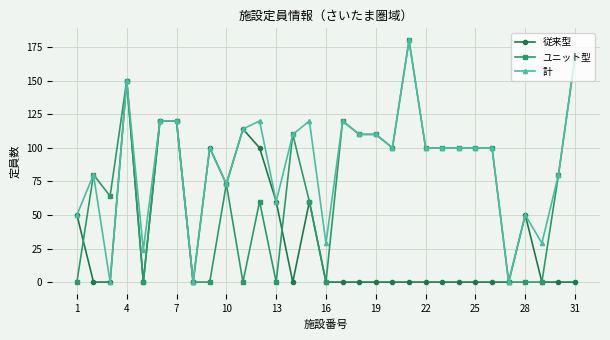

What is the greatest value displayed?

180